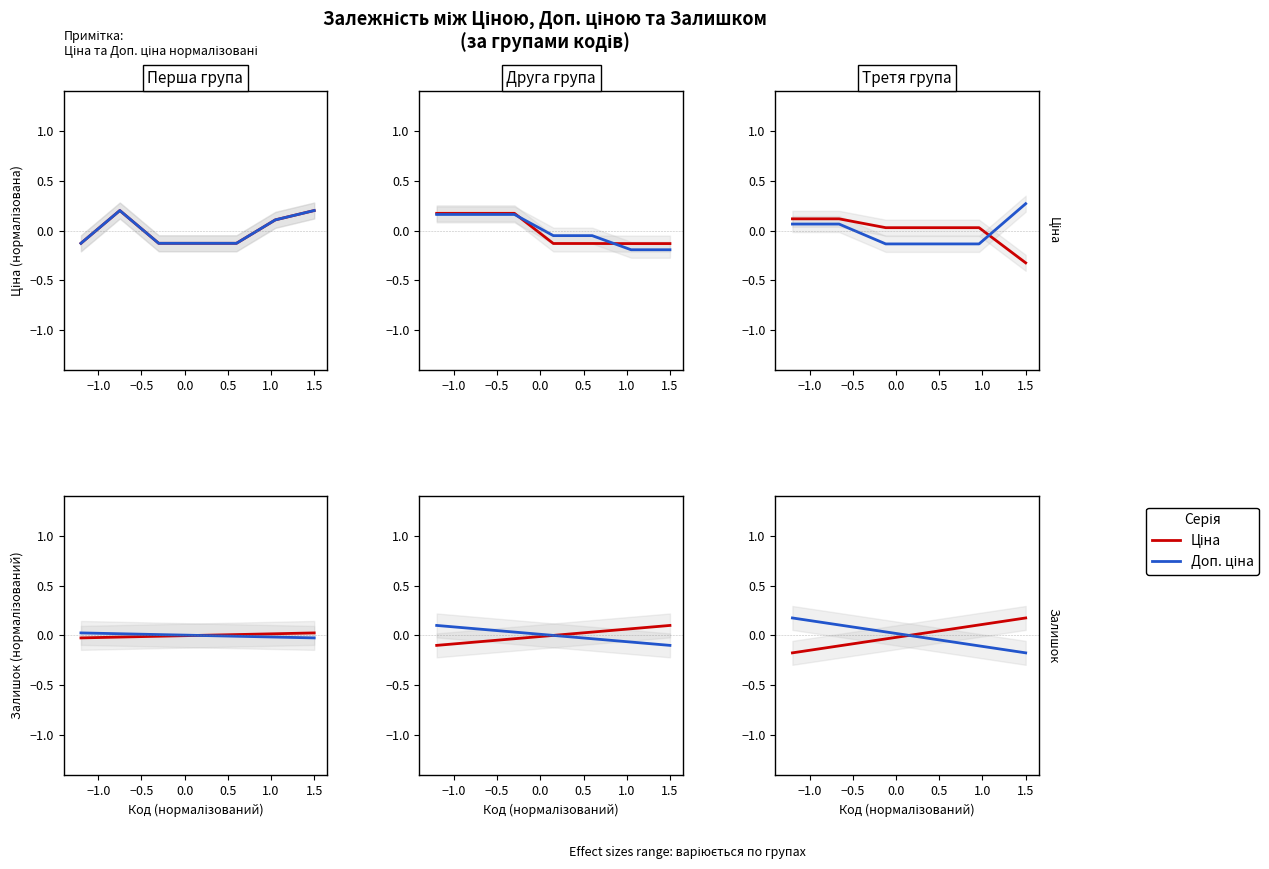

At which category does the chart reach its peak across all series?

1.5